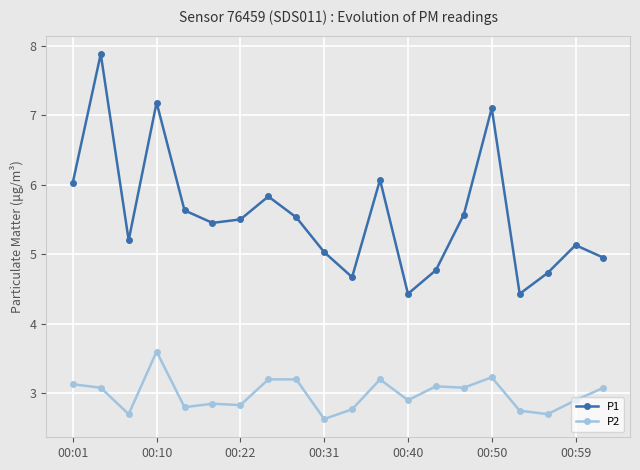

Which series has the largest total across all categories?

P1